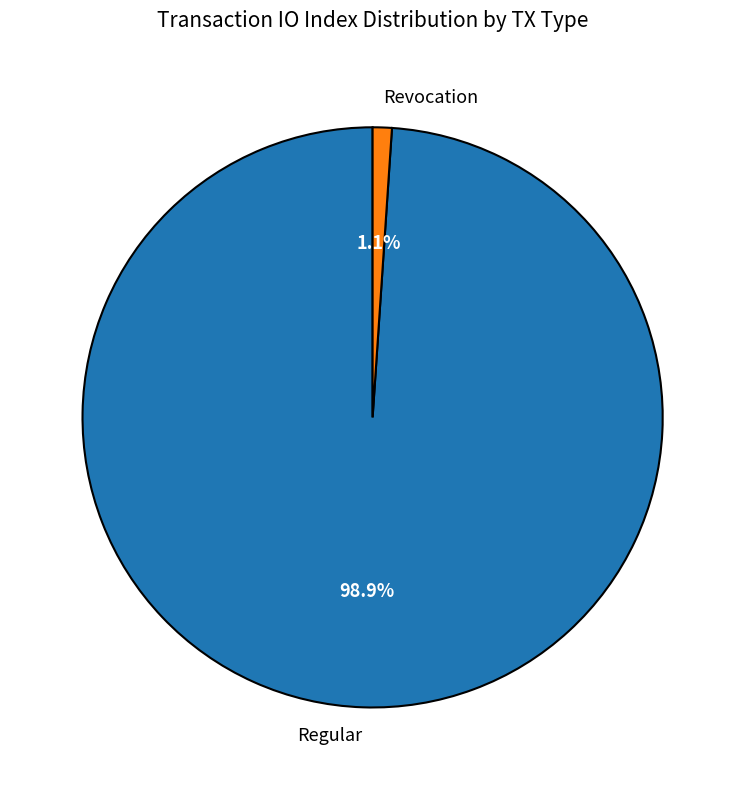

Which category has the biggest portion of the pie?

Regular